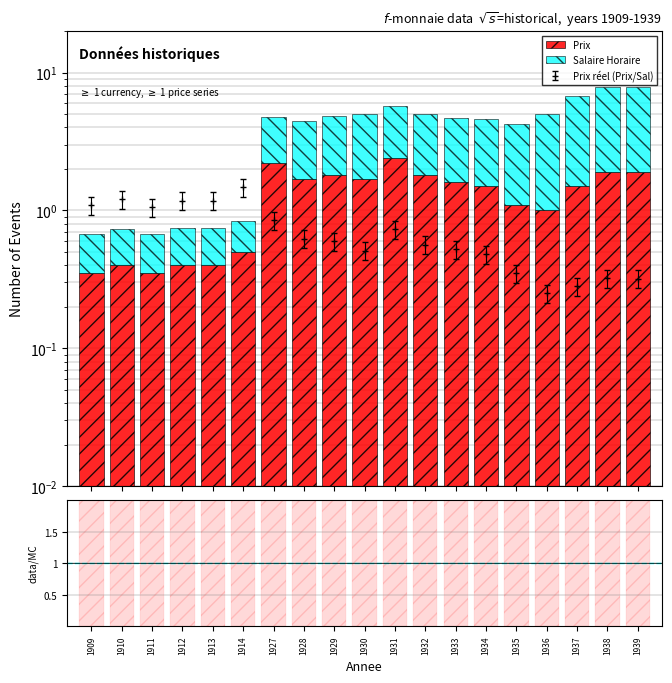

What is the minimum value shown in the chart?

0.3